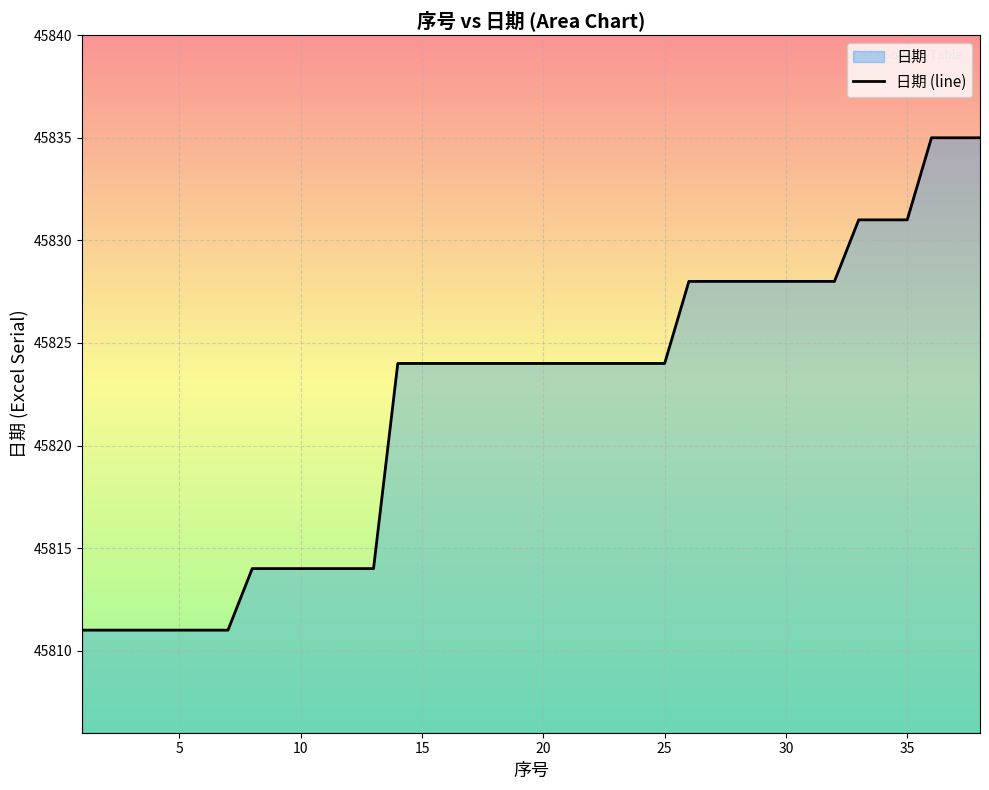

Read the value at 20.

45824